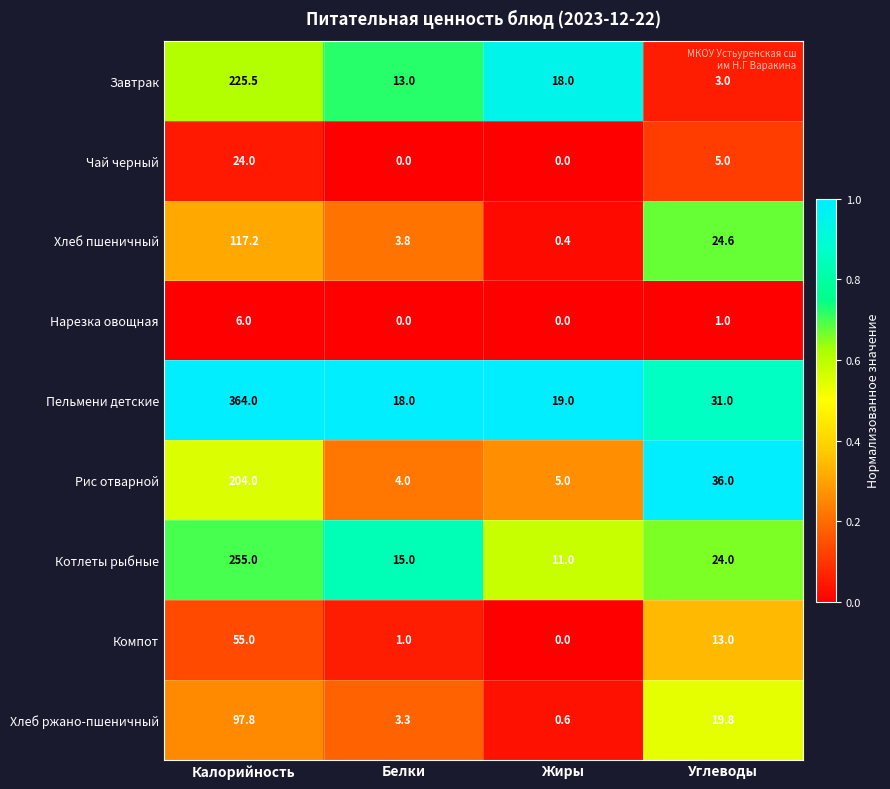

How many data points does each series have?

4